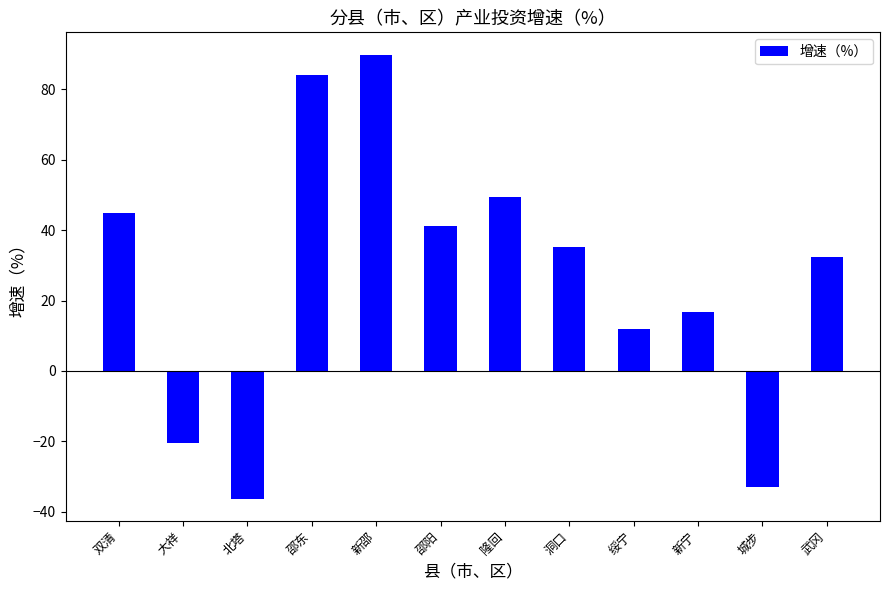

List the labels in order of value, smallest first.

北塔, 城步, 大祥, 绥宁, 新宁, 武冈, 洞口, 邵阳, 双清, 隆回, 邵东, 新邵